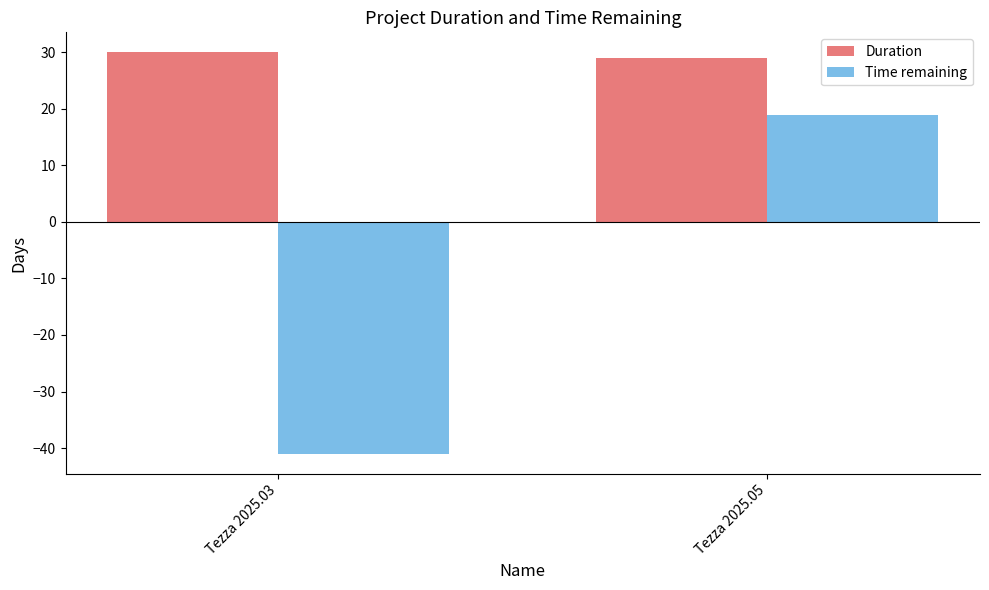

At which category does the chart reach its minimum across all series?

Tezza 2025.03